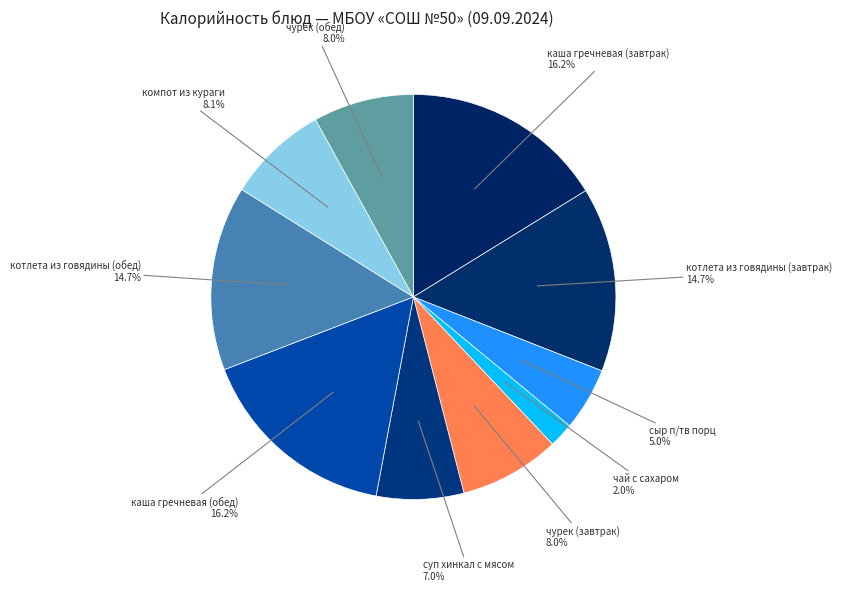

True or false: котлета из говядины (завтрак) accounts for 15% of the total.

True